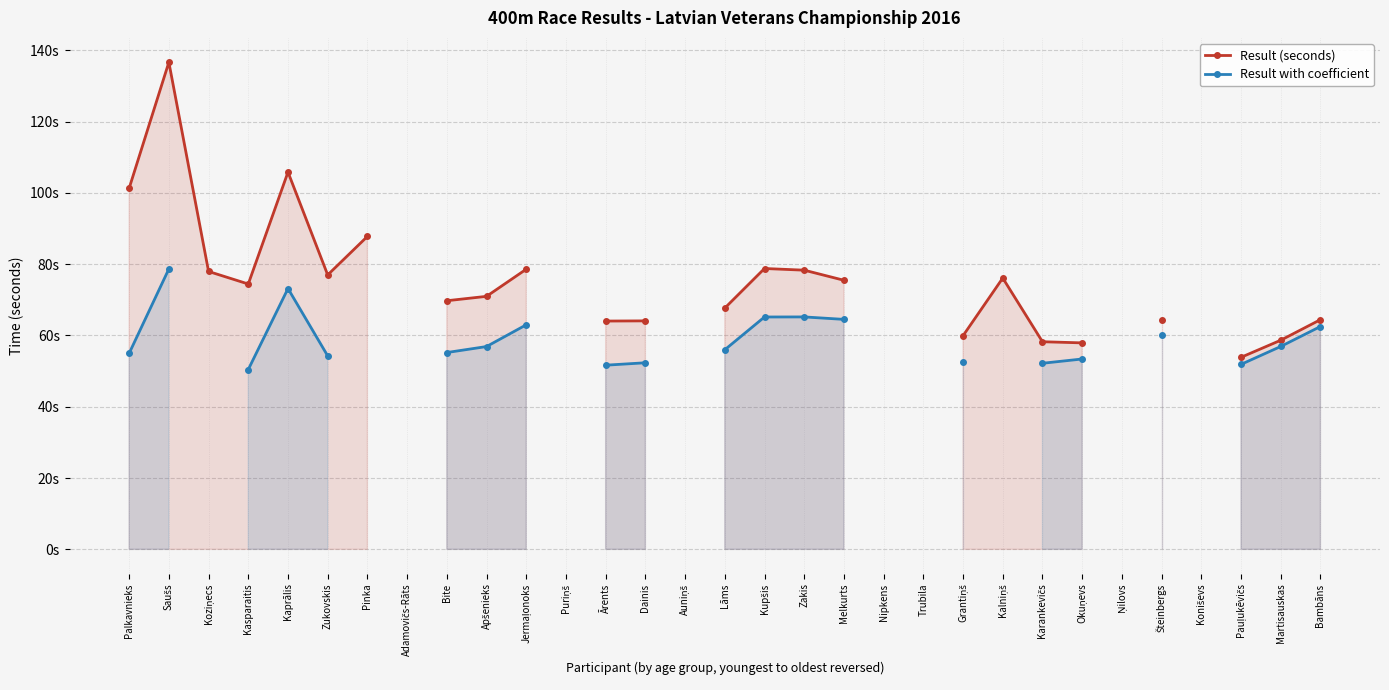

How many interior local peaks does the Result (seconds) series have?

4